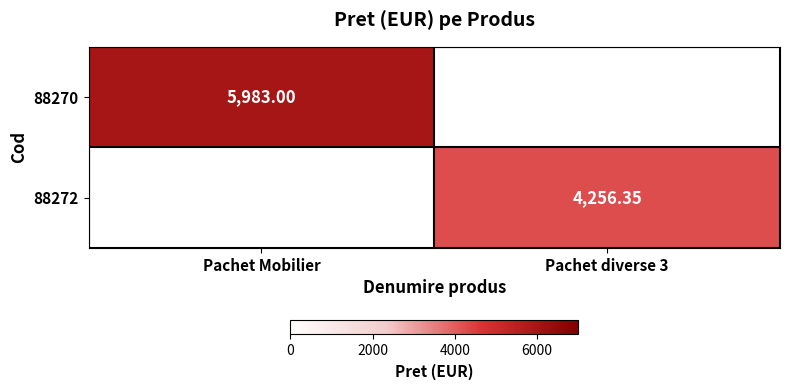

At which label is 88270 closest to 2991?

Pachet diverse 3